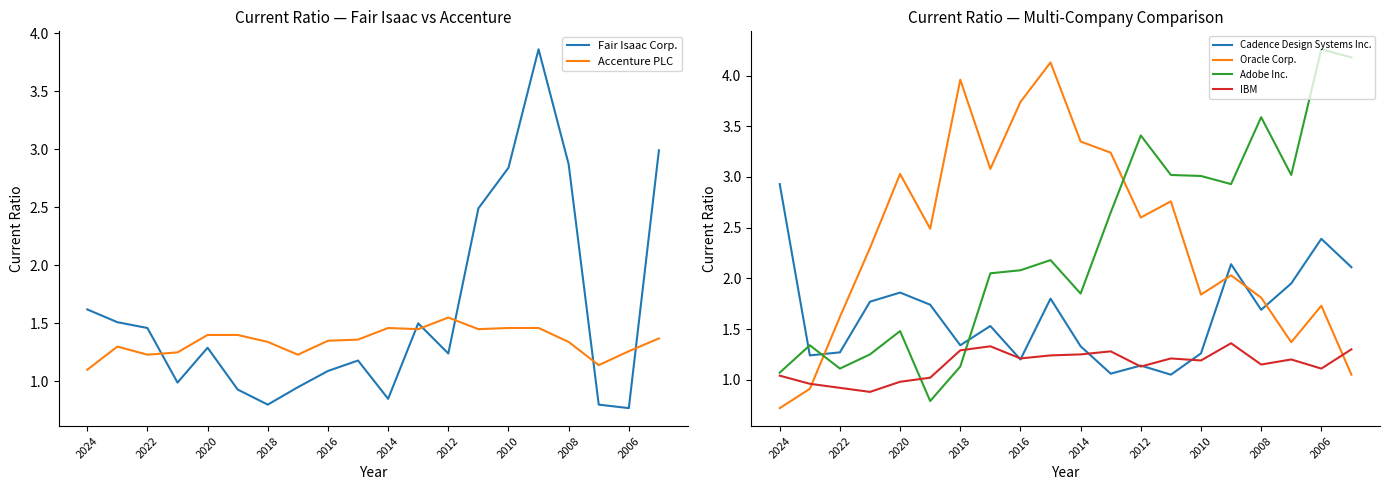

True or false: Accenture PLC and Fair Isaac Corp. intersect in this chart.

True